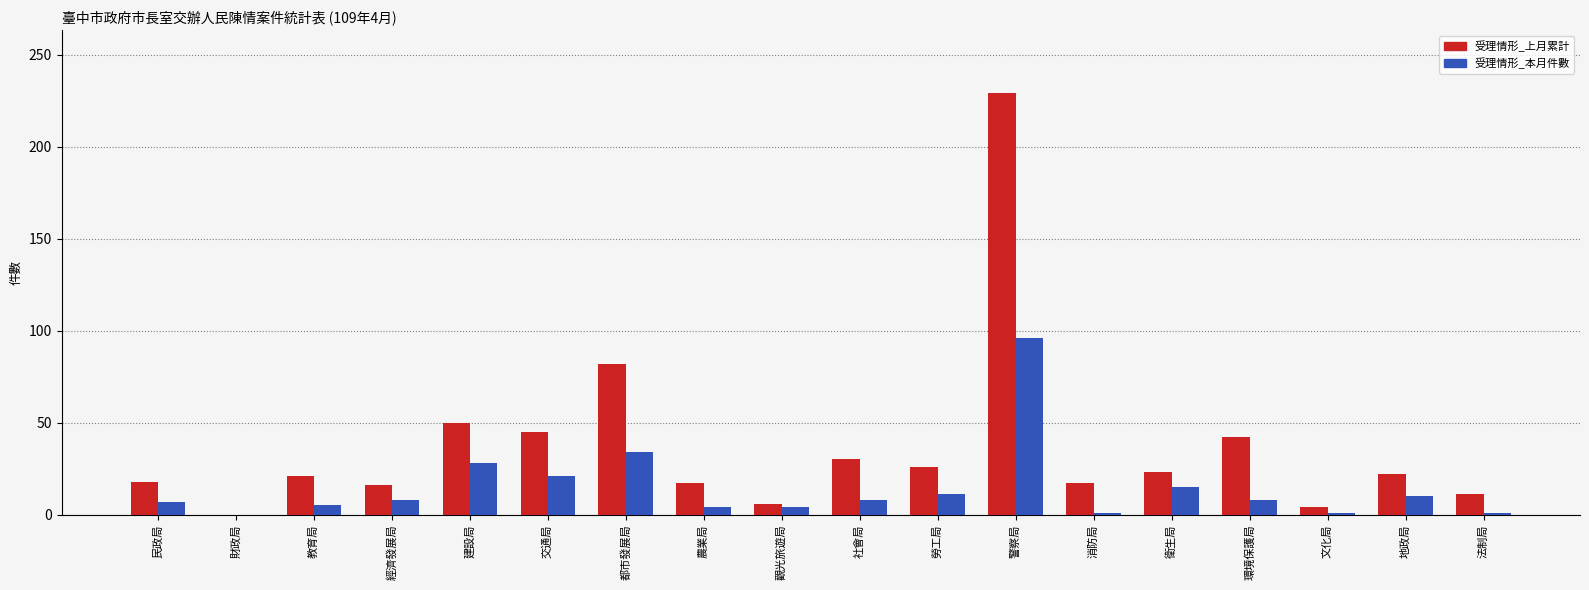

At which category does the chart reach its peak across all series?

警察局